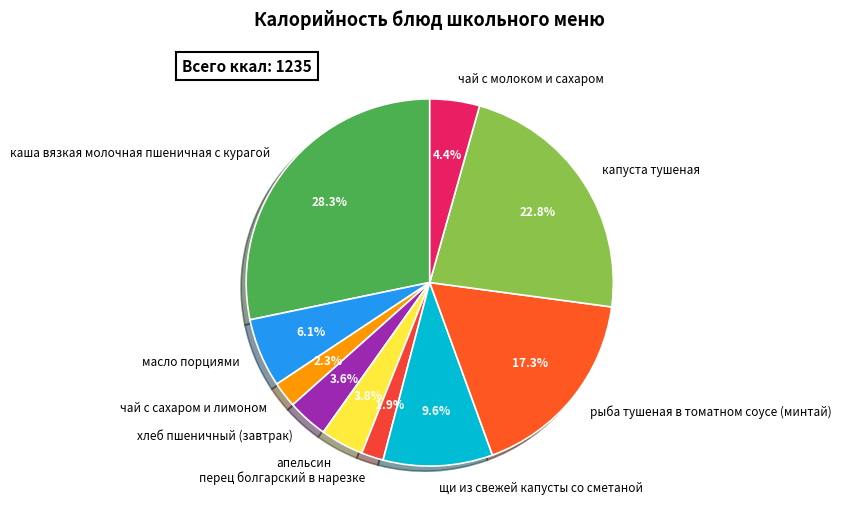

Is it true that капуста тушеная is 34% of the pie?

False